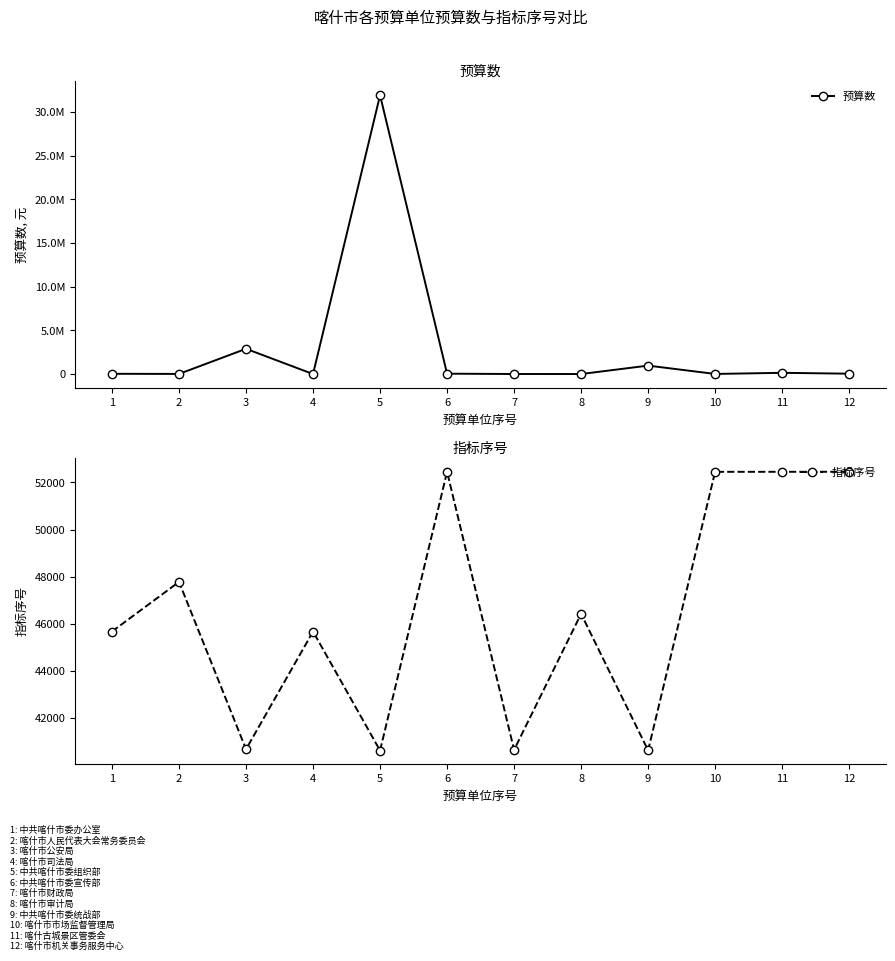

Where is the first local minimum for 预算数?

2